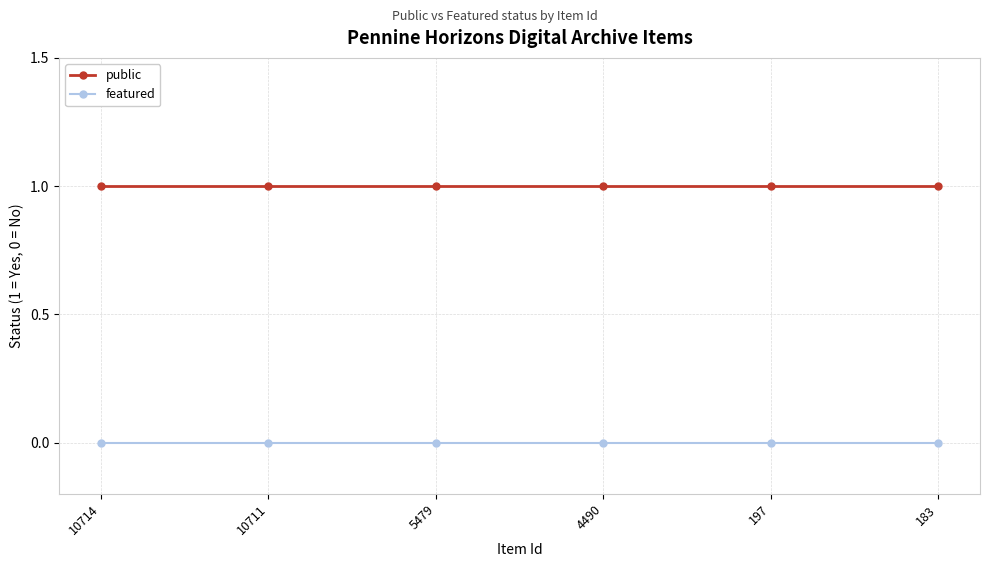

Reading right to left, list all the values displayed in this chart.

public: 1	1	1	1	1	1
featured: 0	0	0	0	0	0